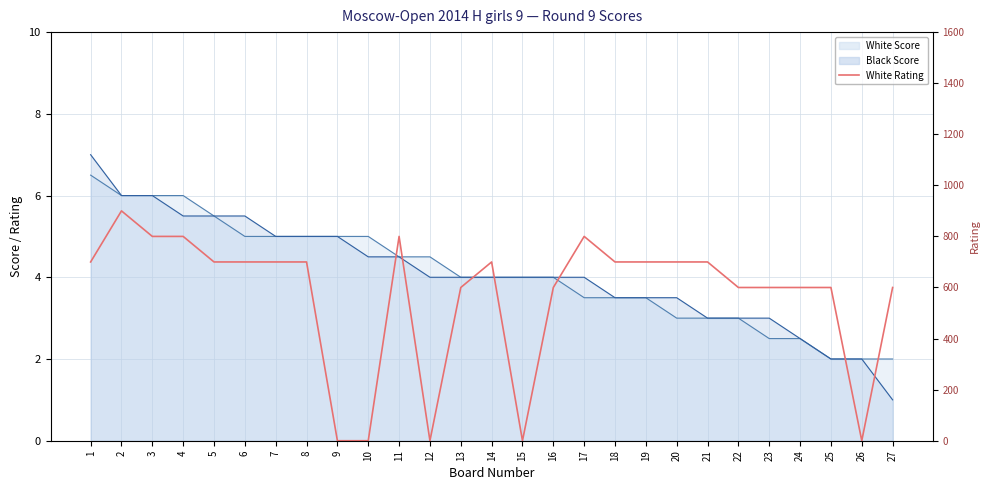

What is the sum of the values at 27 and 8?

1300